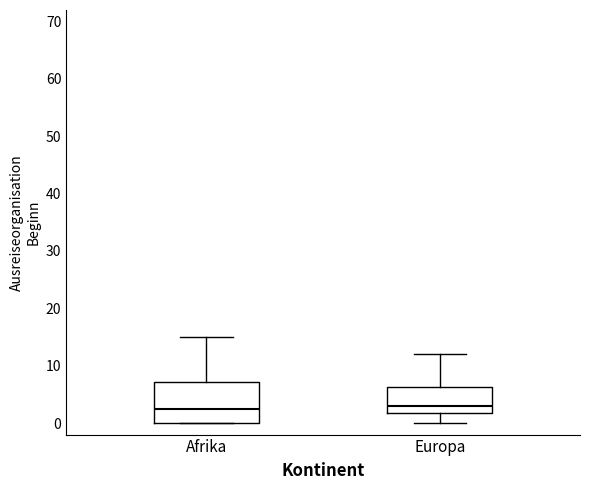

Reading left to right, read every box against the y-axis: the position of its median line, the range the box covers, and the ends of its whiskers. The values are not printed on the chart, so give them approximately, as read against the axis.

Afrika: median 3, box 0 to 7, whiskers 0 to 15
Europa: median 3, box 2 to 6, whiskers 0 to 12